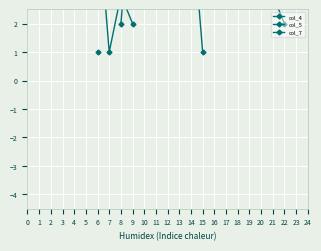

Between 3 and 20, which is larger?

20